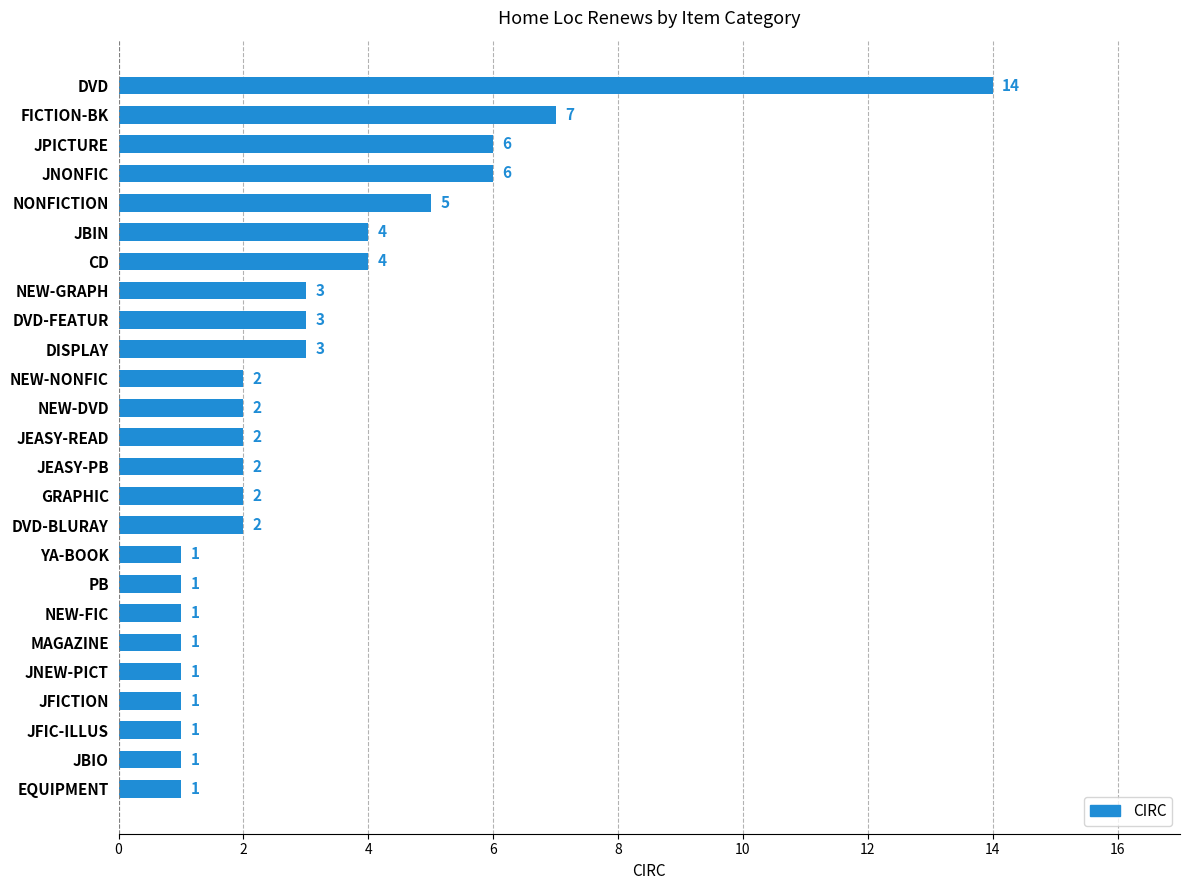

What is the ratio of the value at GRAPHIC to the value at NEW-GRAPH?

0.7